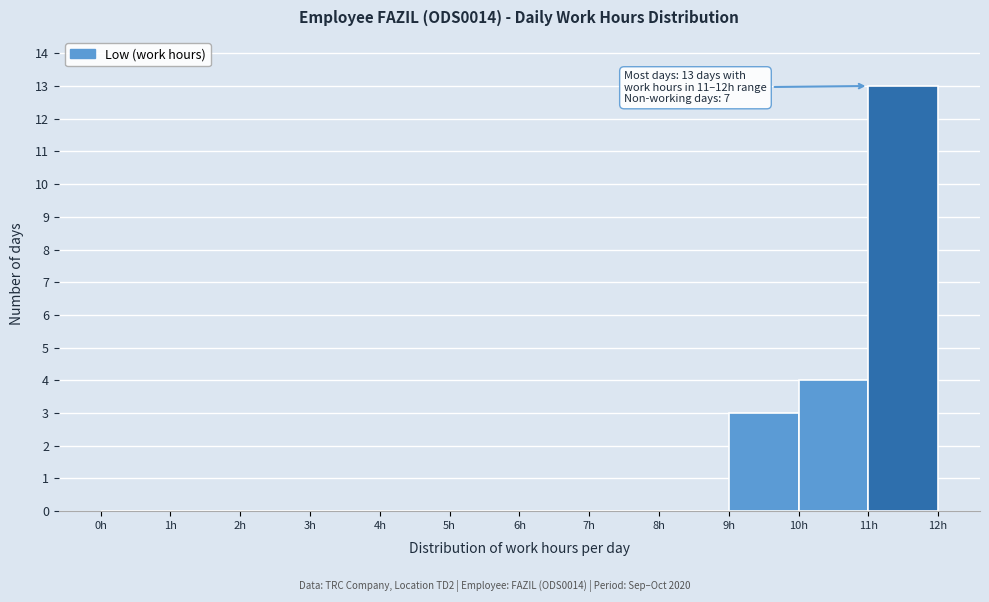

Over which range of the x-axis is the bar tallest?

11 to 12